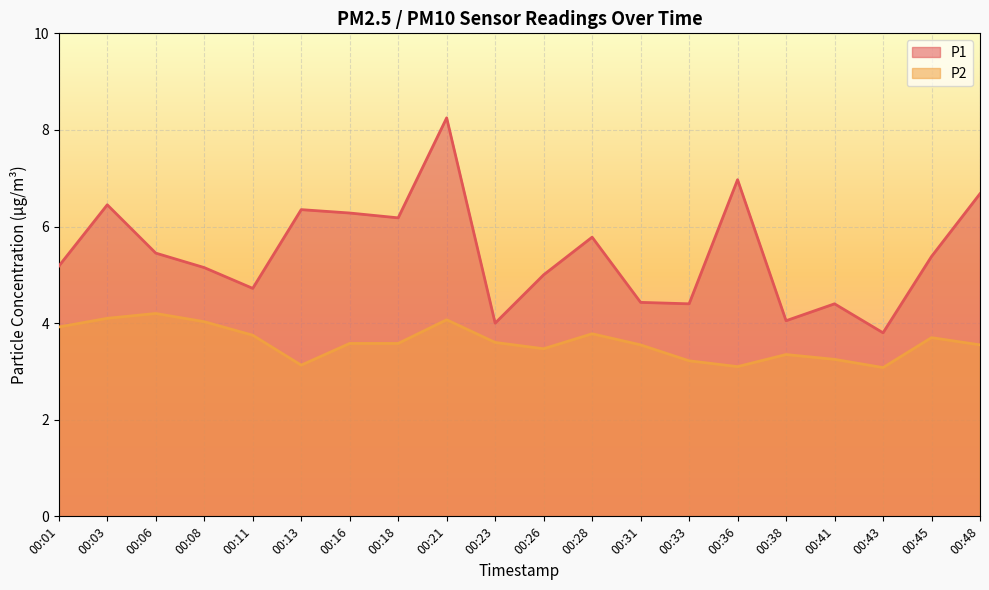

Reading right to left, extract all data points from this chart.

P1: 6.7	5.4	3.8	4.4	4.0	7.0	4.4	4.4	5.8	5.0	4.0	8.2	6.2	6.3	6.3	4.7	5.2	5.5	6.5	5.2
P2: 3.5	3.7	3.1	3.2	3.4	3.1	3.2	3.5	3.8	3.5	3.6	4.1	3.6	3.6	3.1	3.8	4.0	4.2	4.1	3.9